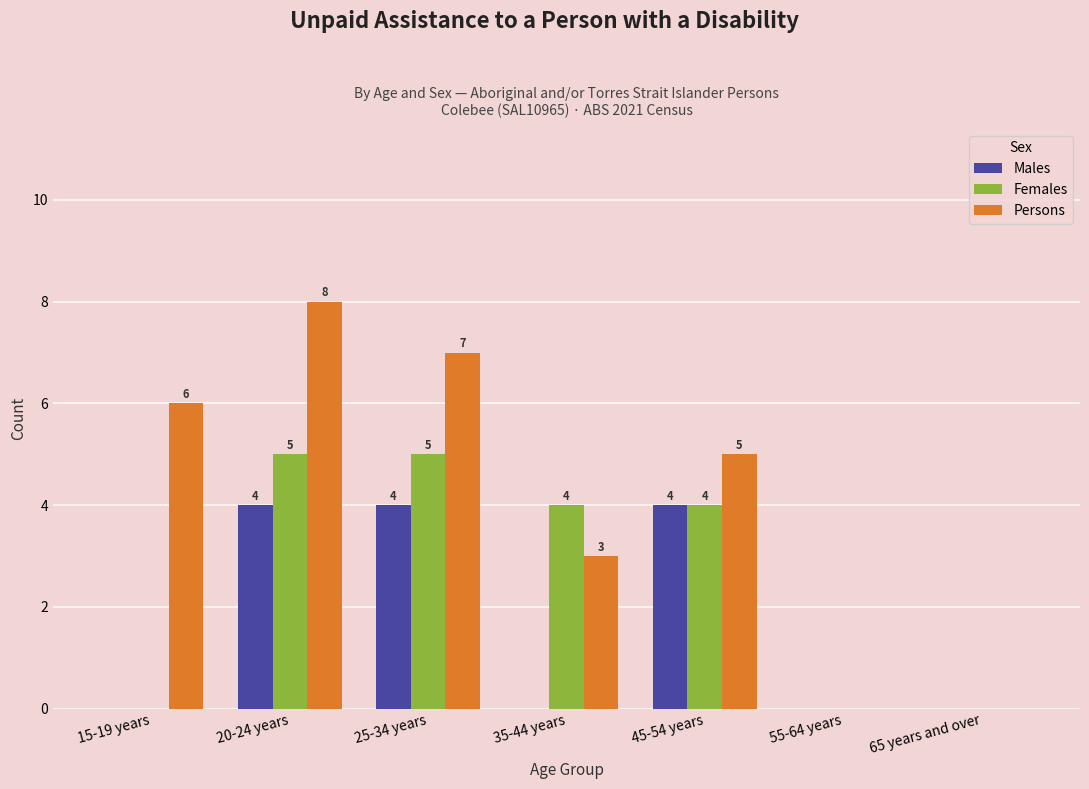

The Persons series shows 3 at 35-44 years. True or false?

True